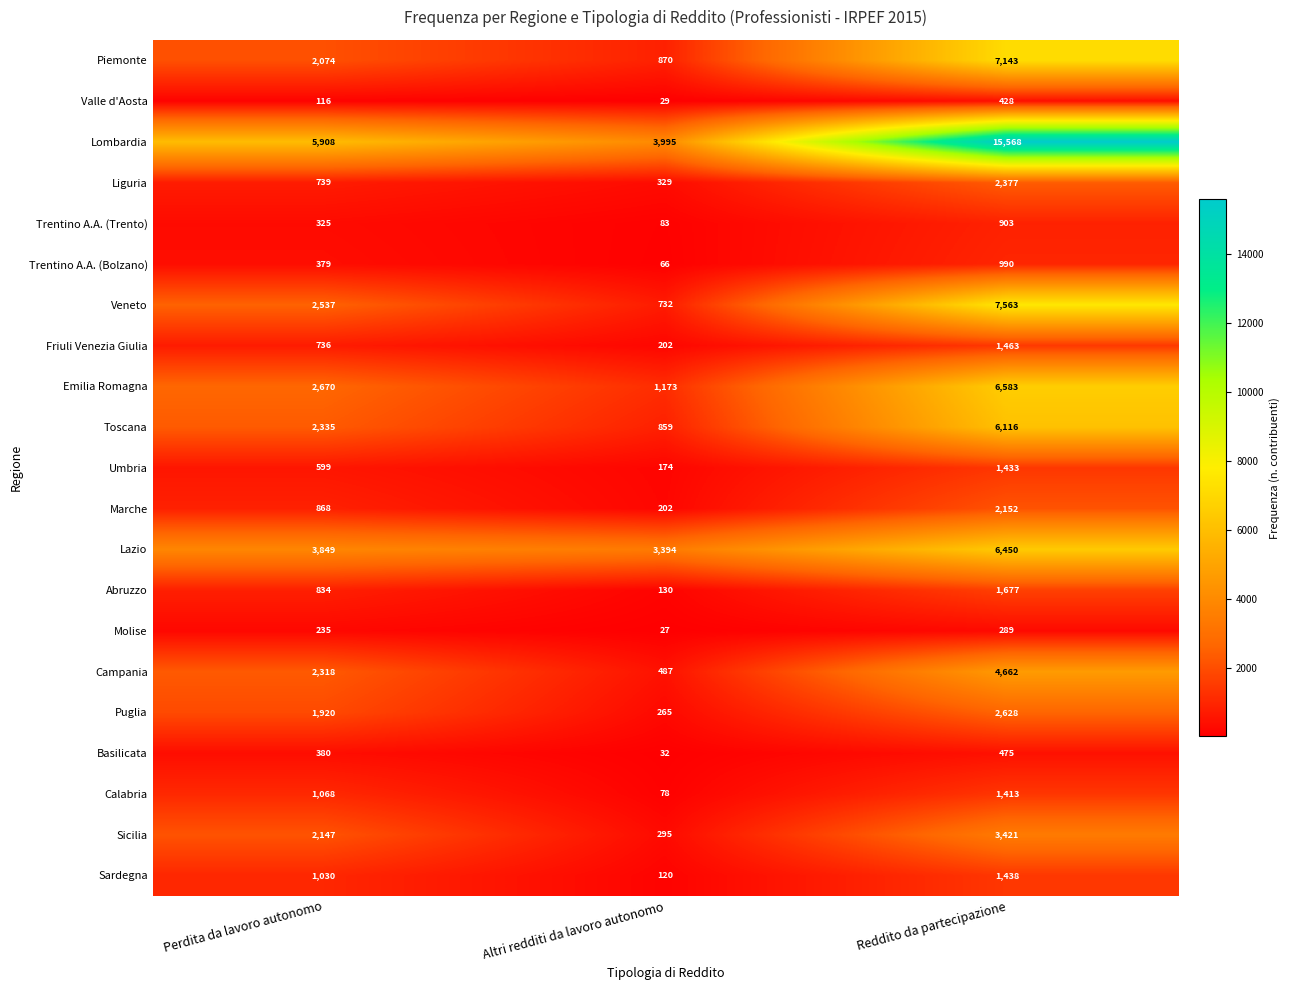

Which series has the widest spread of values?

Lombardia